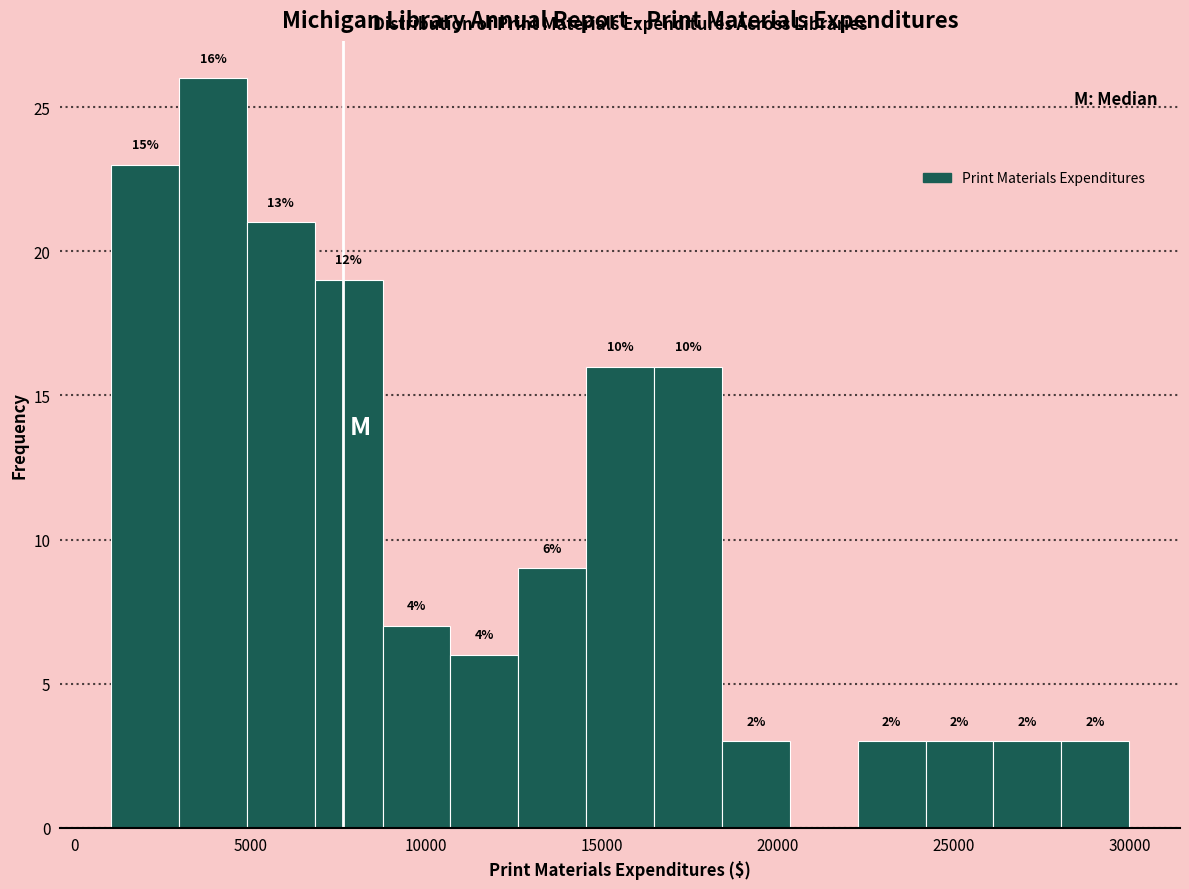

Read against the x-axis, roughly where is the centre of the tallest bar?

4000